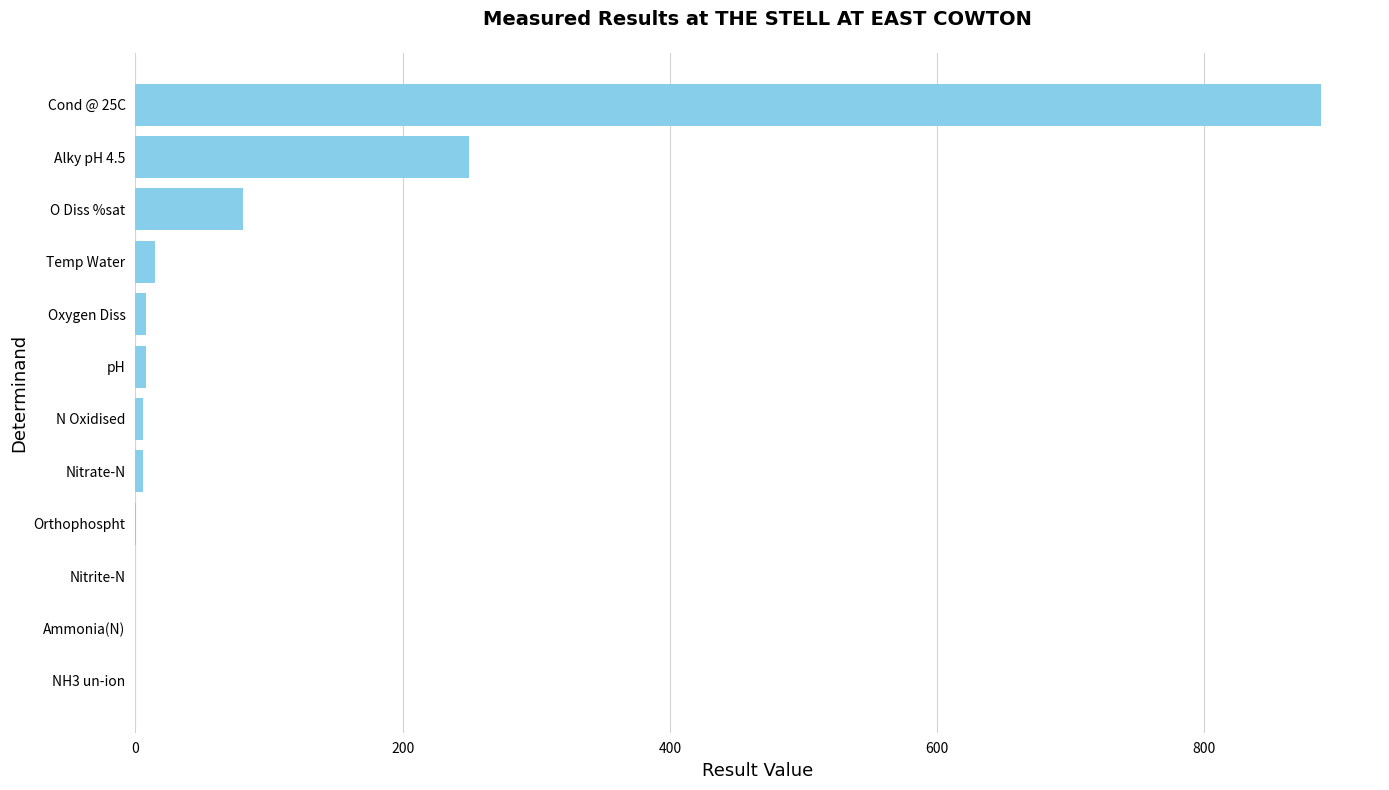

Does the chart contain stacked bars?

No